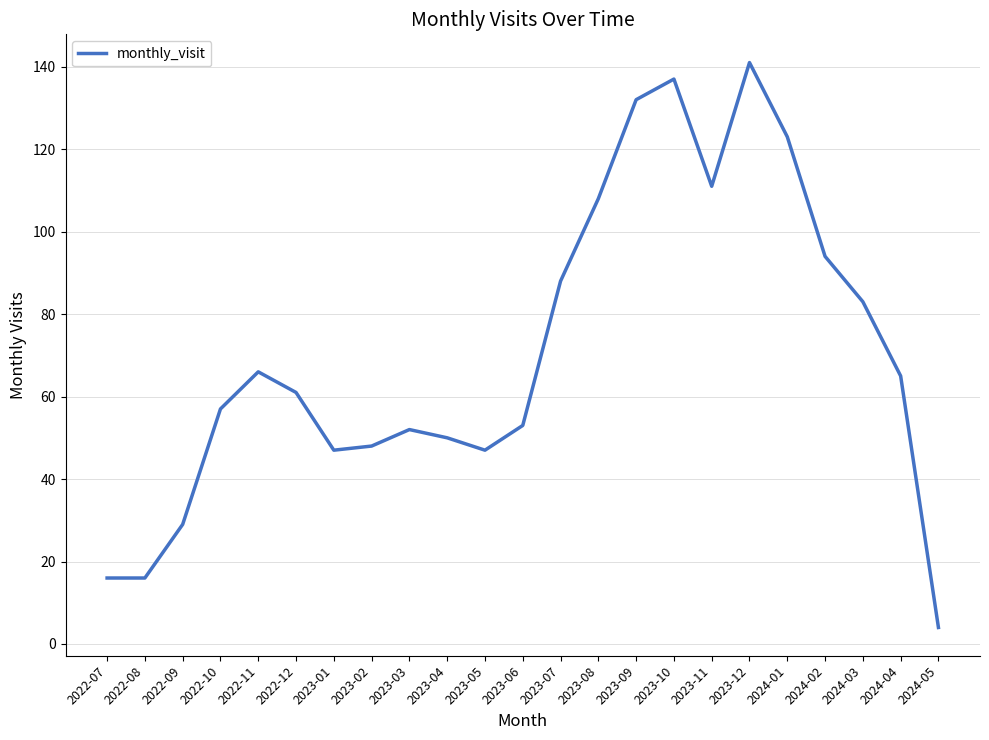

Where is the first local maximum?

2022-11